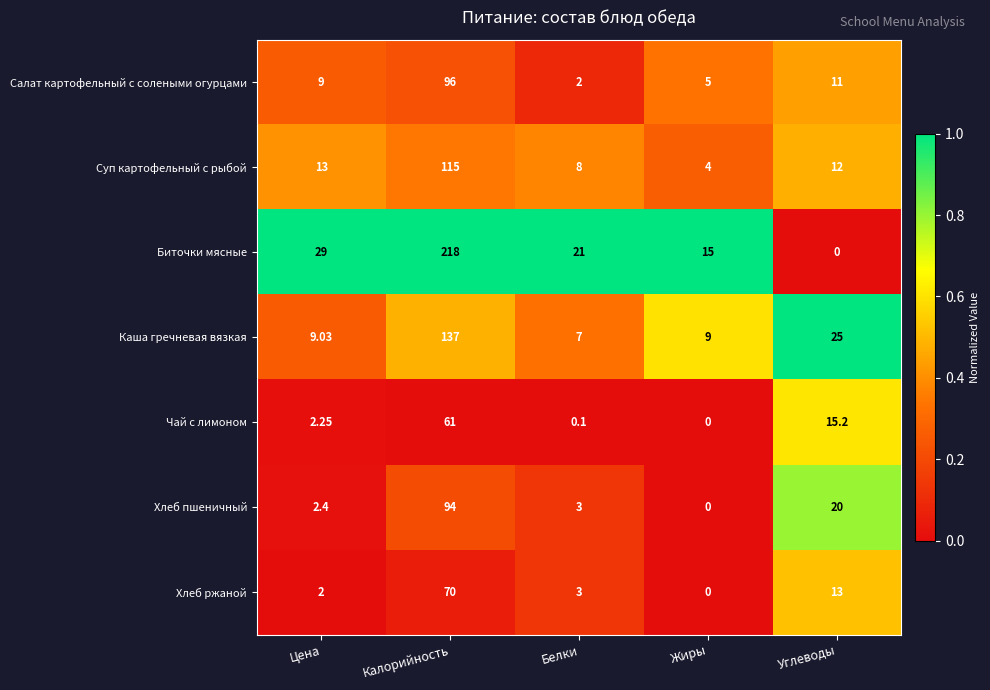

What is the total value across all series at Углеводы?

96.2